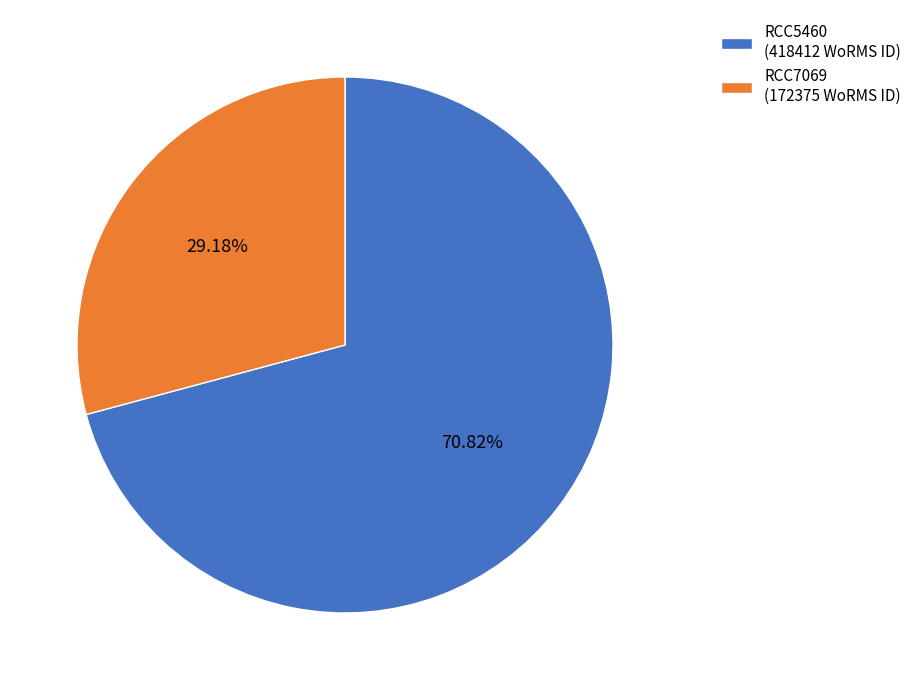

Does RCC7069 represent more than half of the total?

No